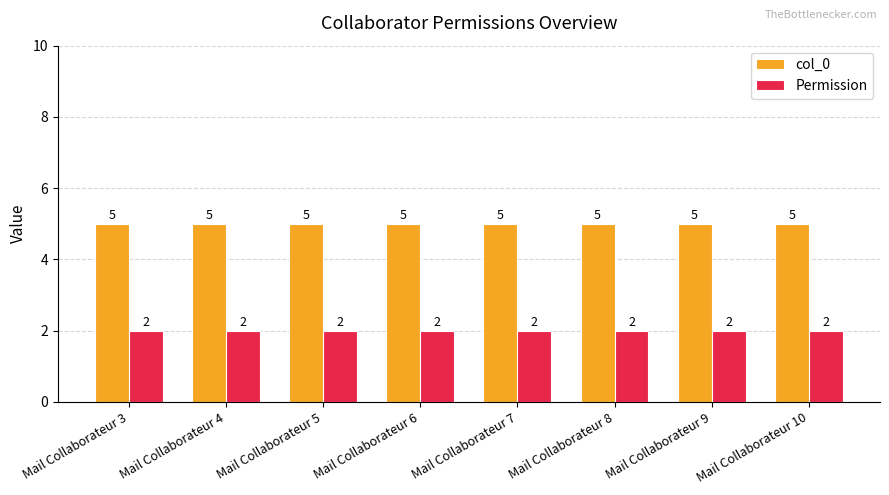

At Mail Collaborateur 10, list the series in order from smallest to largest.

Permission, col_0